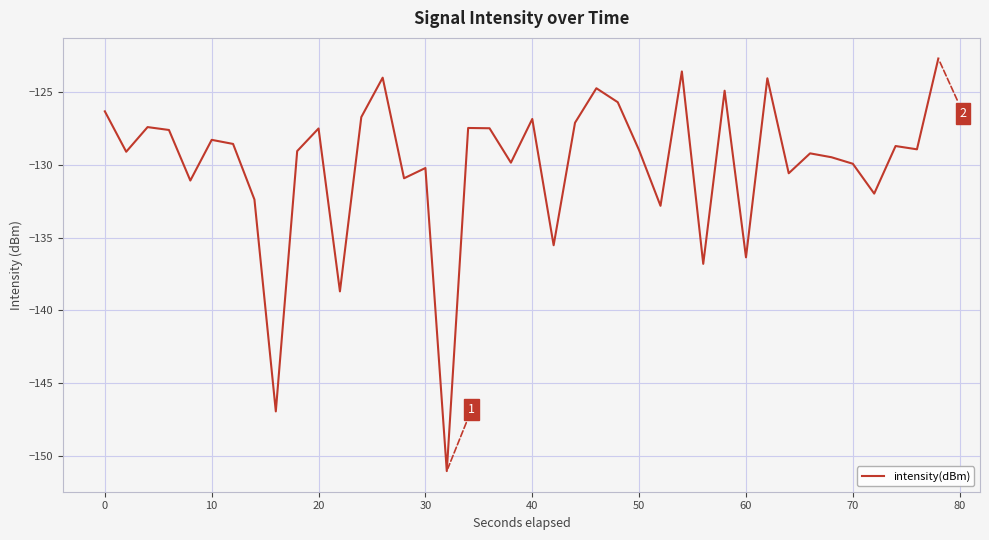

What is the greatest value displayed?

-122.7